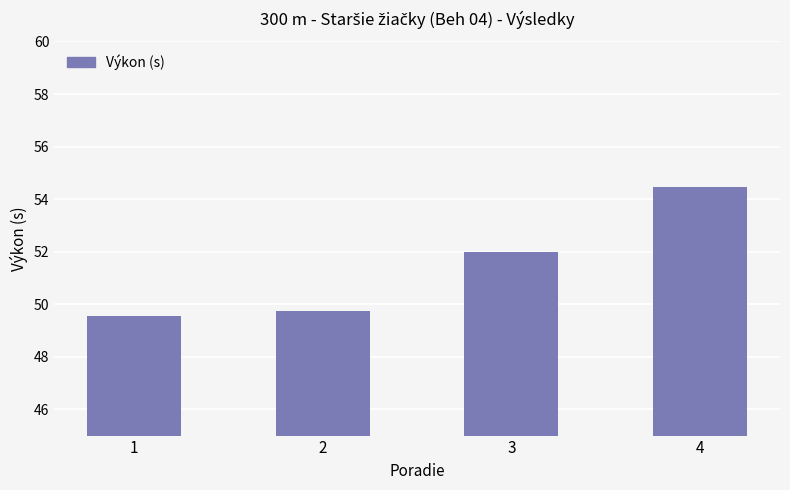

Rank the categories by value from lowest to highest.

1, 2, 3, 4